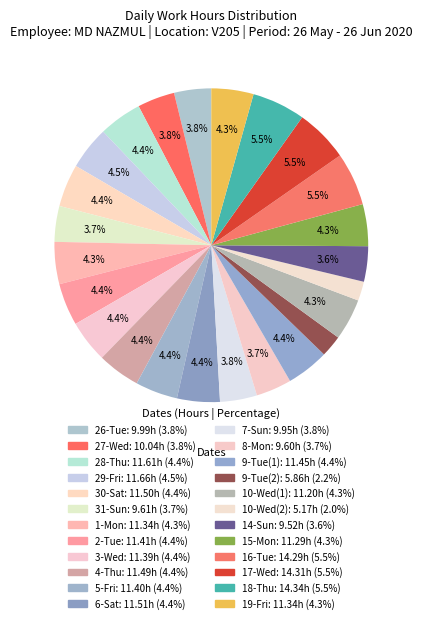

Which category has the smallest portion of the pie?

10-Wed(2)